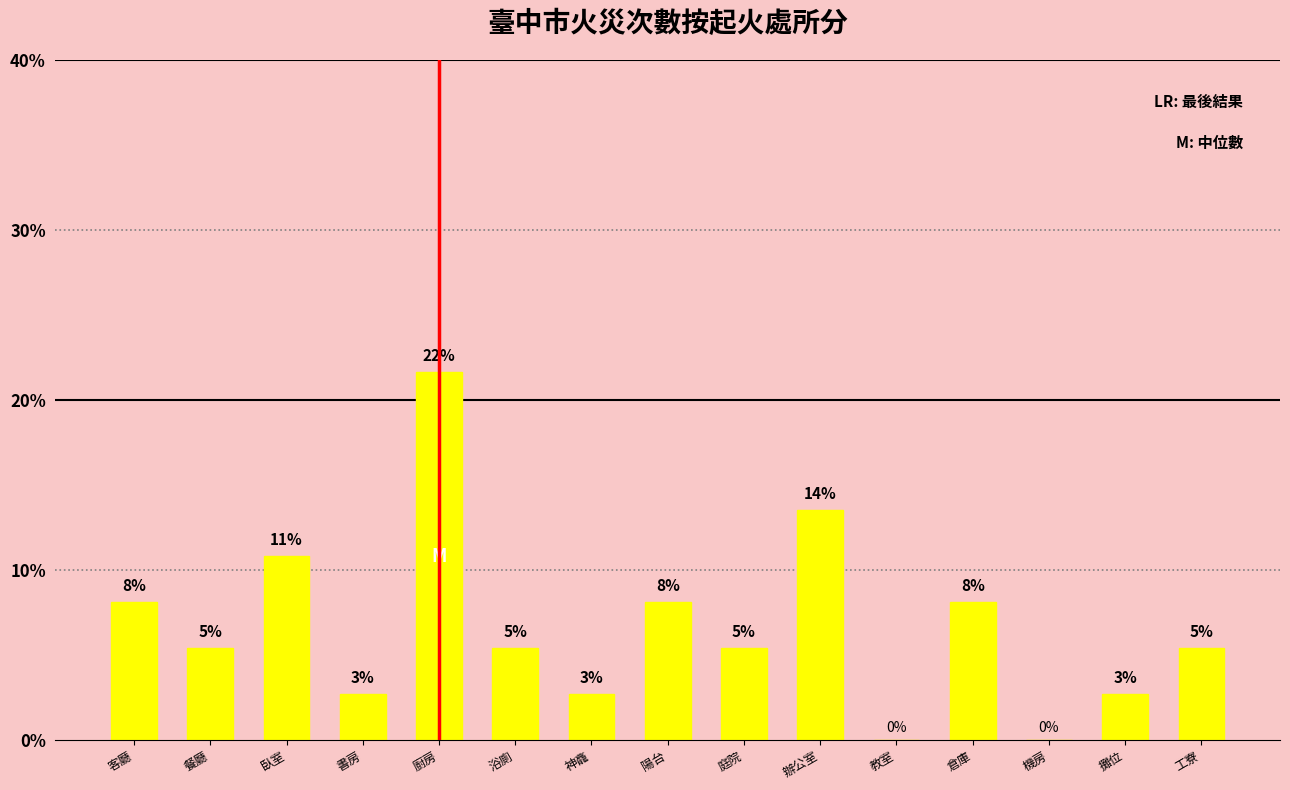

Are the bars horizontal?

No